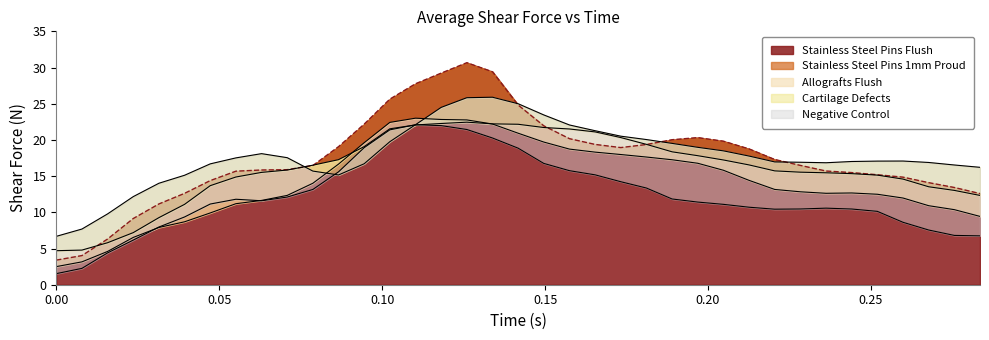

The value of Negative Control at 0.094488189 is 9.7. True or false?

False